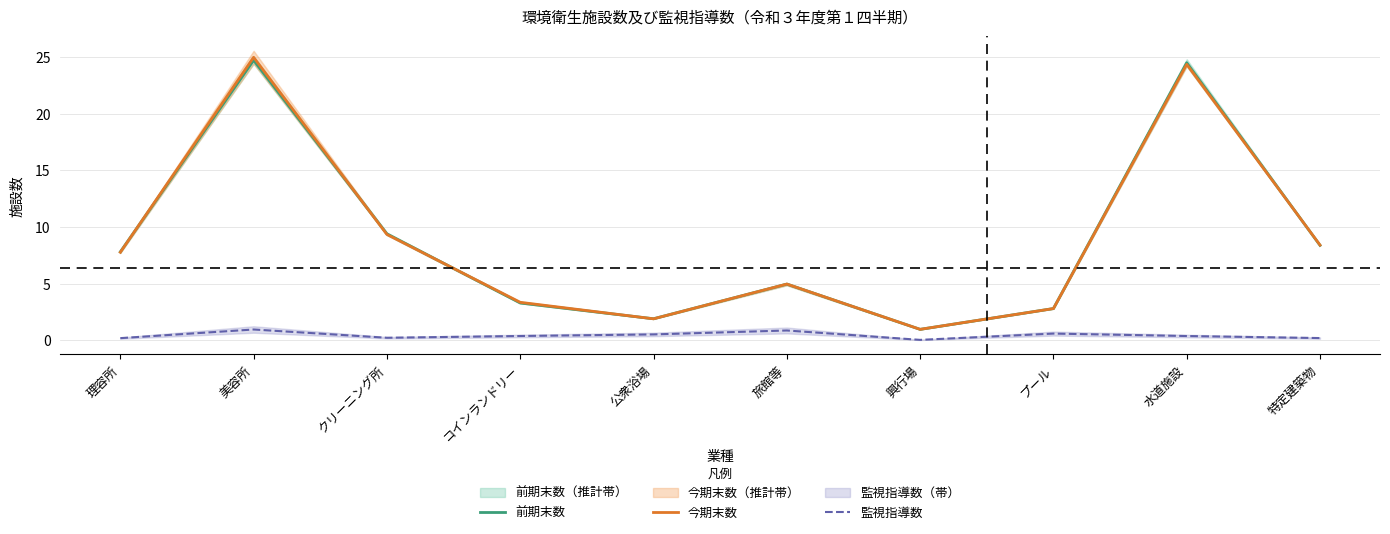

What is the label of the 2nd point from the left?

美容所